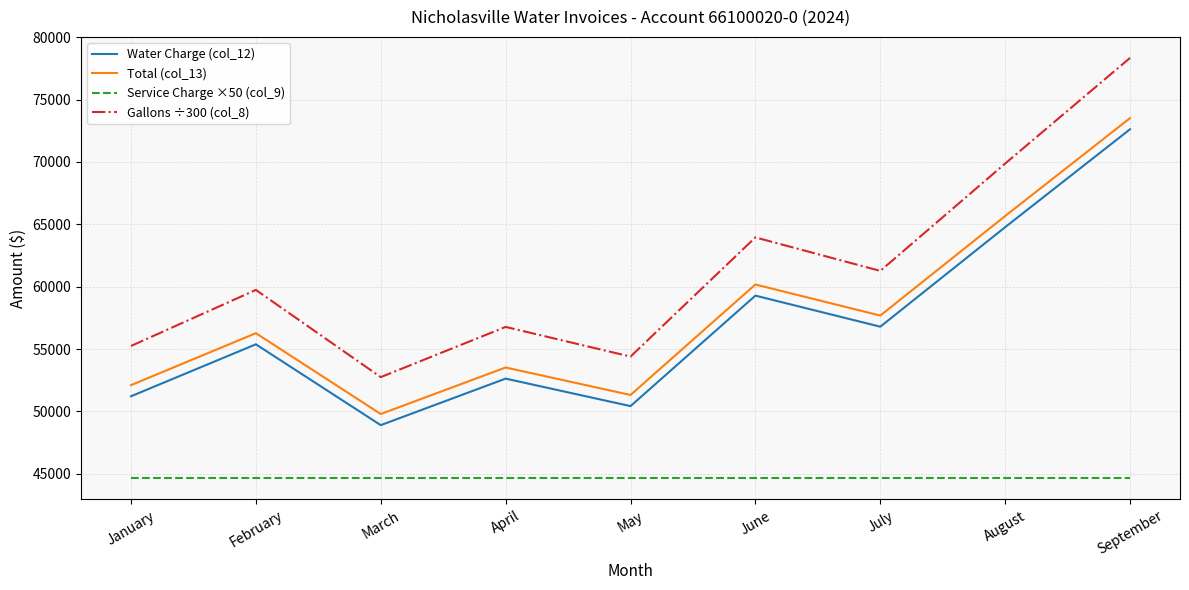

Is it true that Water Charge (col_12) equals 48898.2 at March?

True